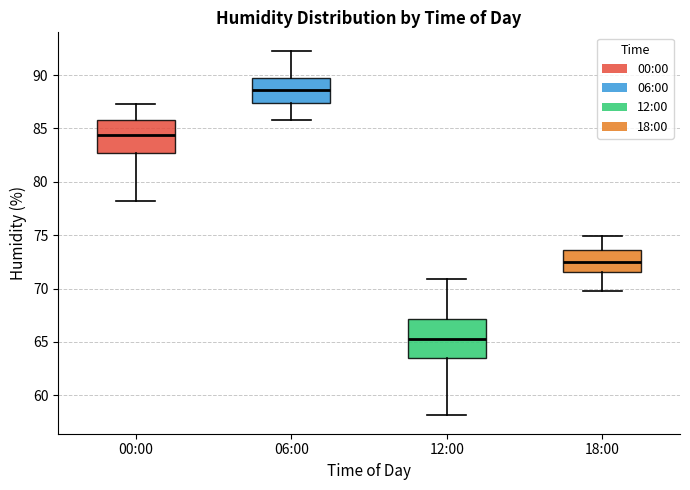

Where is the lower edge of the box for 00:00 on the y-axis? The values are not printed on the chart, so give them approximately, as read against the axis.

82.5